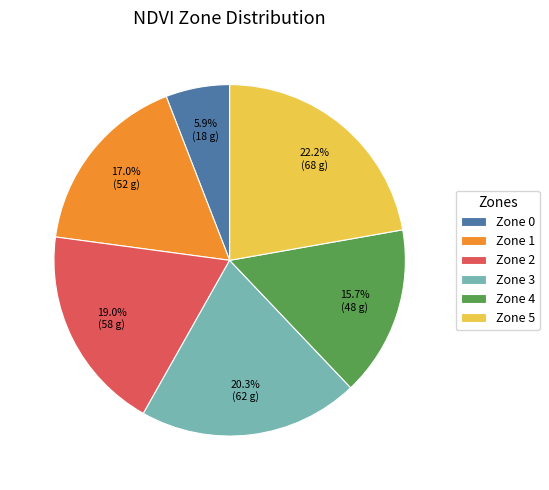

What percentage is the Zone 0 slice, to the nearest percent?

6%